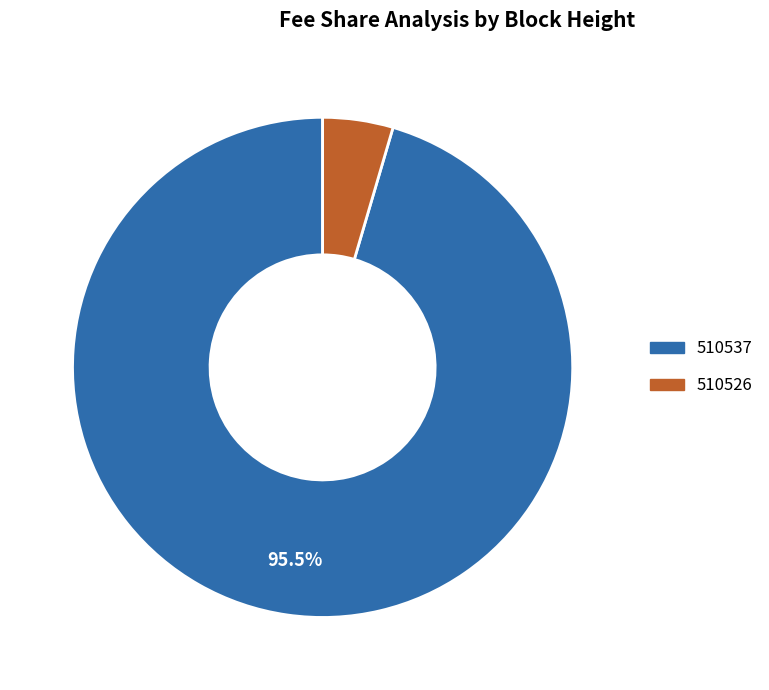

Rank the categories by value from lowest to highest.

510526, 510537